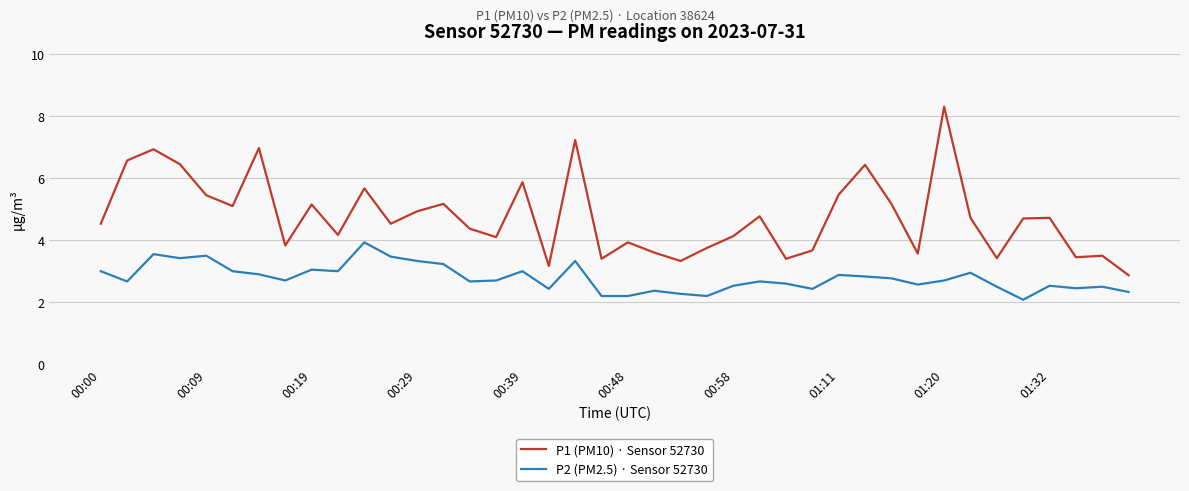

Which series has the largest range (max minus min)?

P1 (PM10) · Sensor 52730